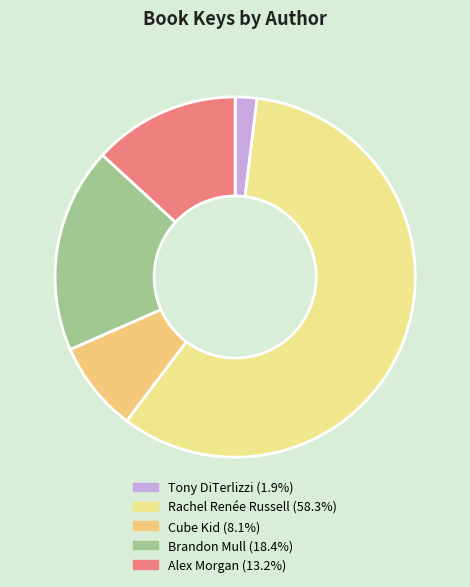

Which slice is the smallest?

Tony DiTerlizzi (1260044)